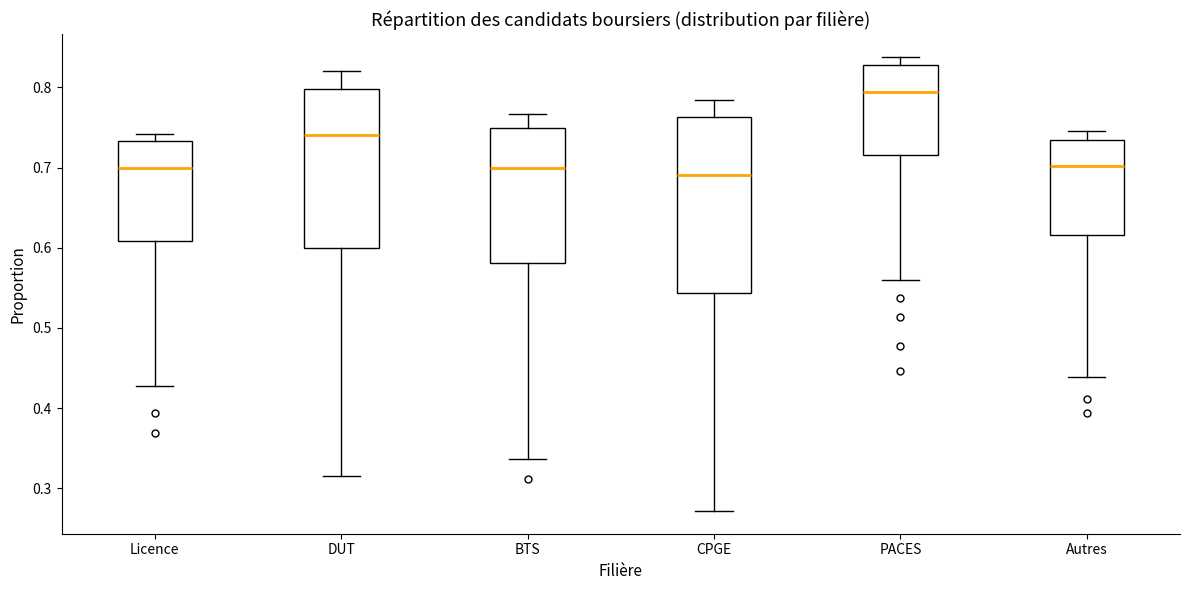

Reading left to right, read every box against the y-axis: the position of its median line, the range the box covers, and the ends of its whiskers. The values are not printed on the chart, so give them approximately, as read against the axis.

Licence: median 0.70, box 0.61 to 0.73, whiskers 0.43 to 0.74
DUT: median 0.74, box 0.60 to 0.80, whiskers 0.32 to 0.82
BTS: median 0.70, box 0.58 to 0.75, whiskers 0.34 to 0.77
CPGE: median 0.69, box 0.54 to 0.76, whiskers 0.27 to 0.78
PACES: median 0.79, box 0.72 to 0.83, whiskers 0.56 to 0.84
Autres: median 0.70, box 0.62 to 0.73, whiskers 0.44 to 0.75